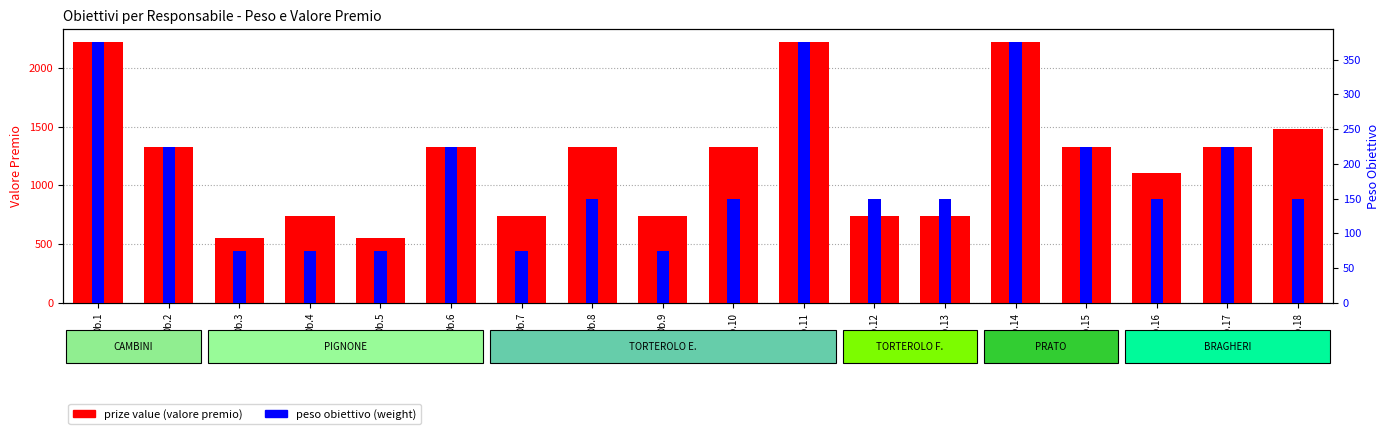

The prize value (valore premio) series shows 668.4 at Ob.10. True or false?

False